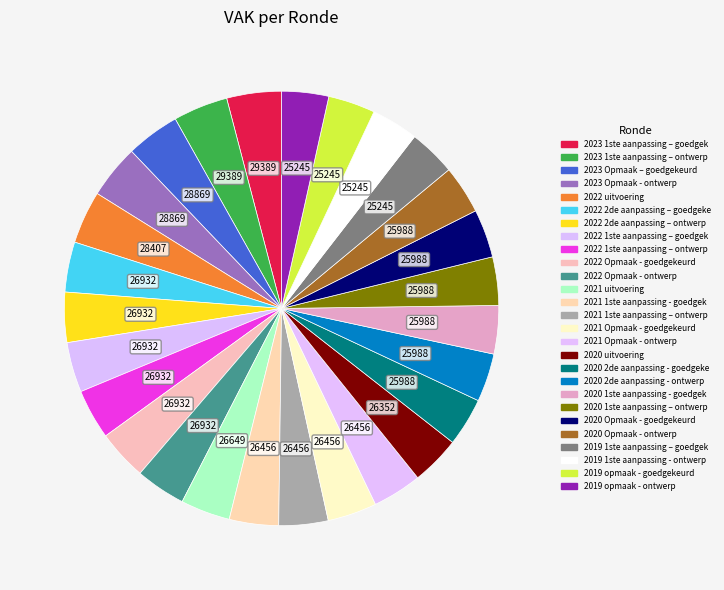

How many slices are in this pie chart?

27